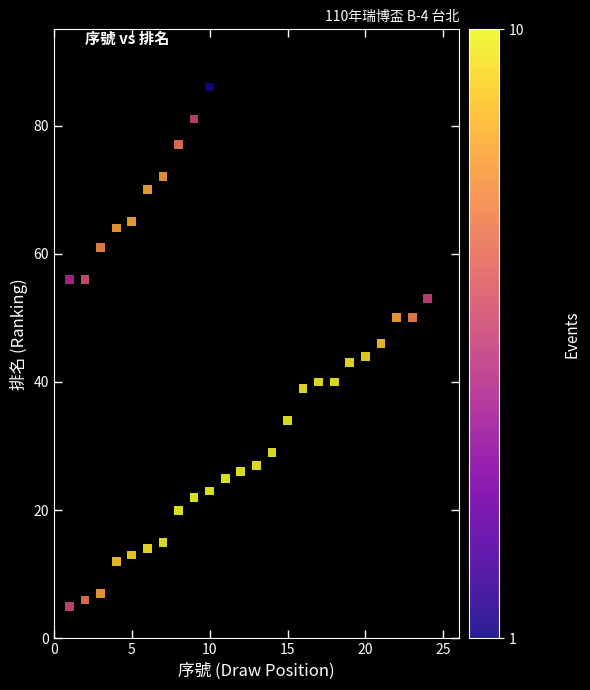

What is the range of X values (max minus min)?

23